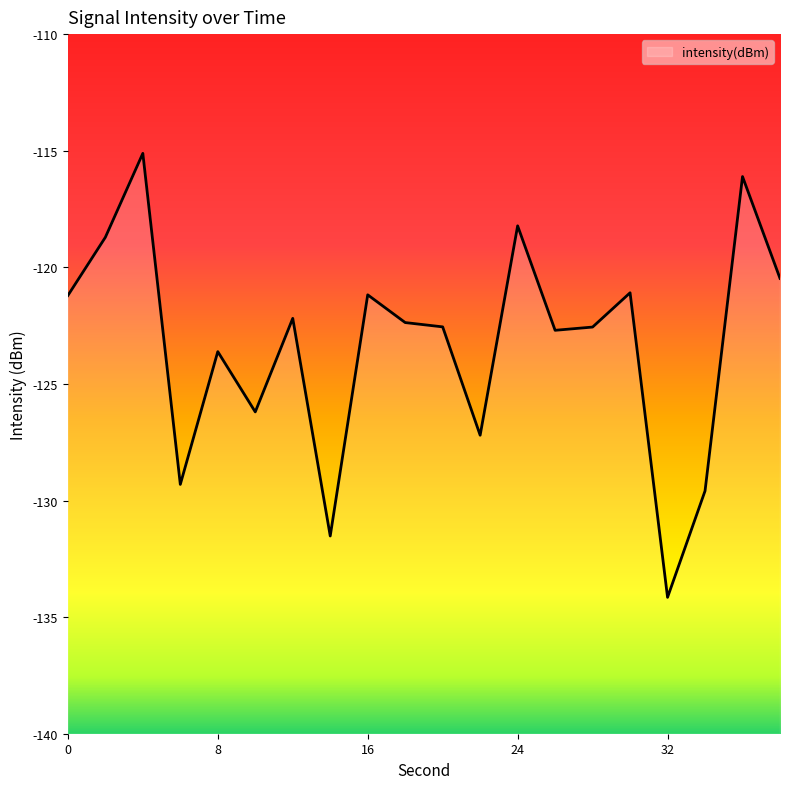

Between 26 and 30, which is larger?

30